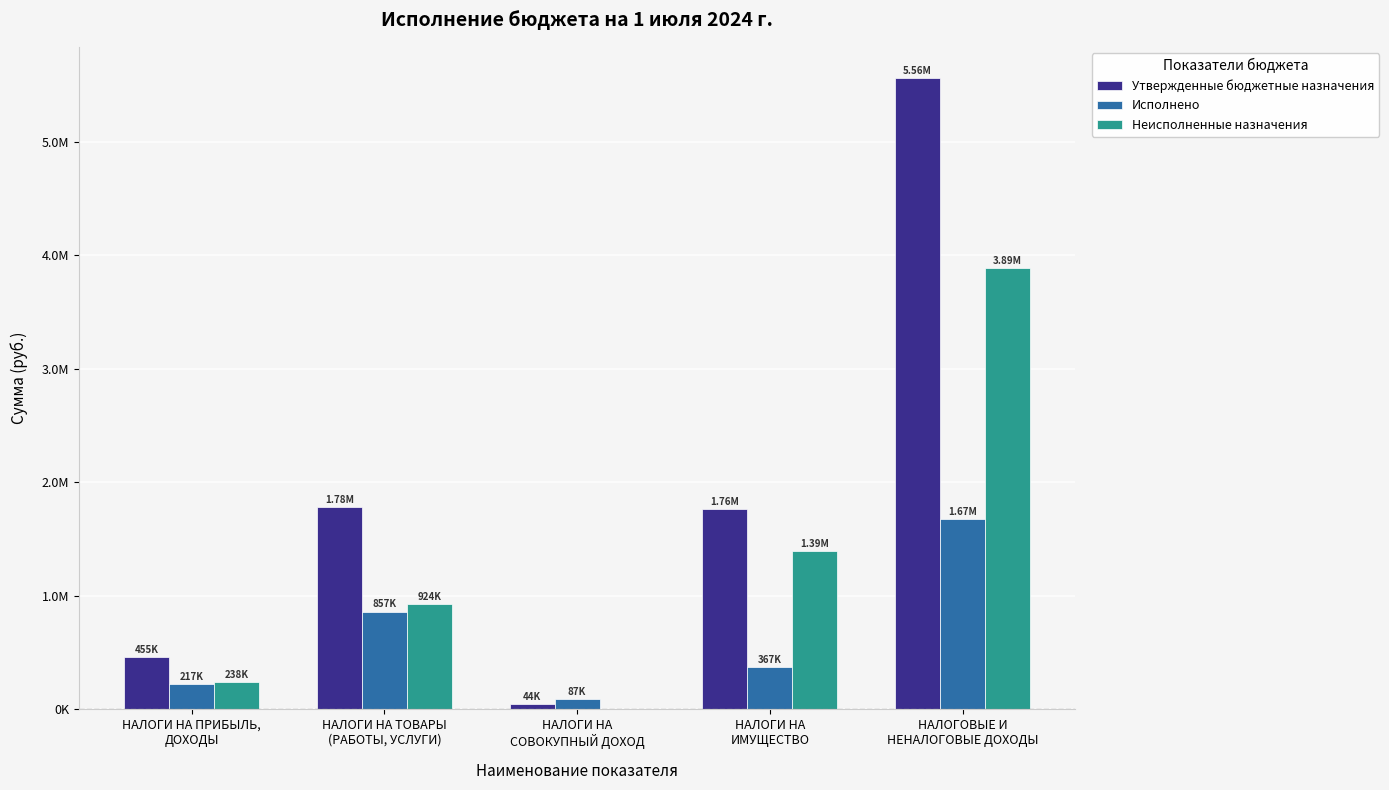

What are all the series names shown in the legend?

Утвержденные бюджетные назначения, Исполнено, Неисполненные назначения